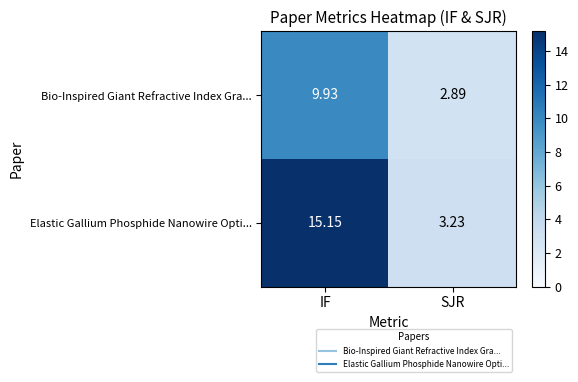

Which series has the largest total across all categories?

Elastic Gallium Phosphide Nanowire Opti...